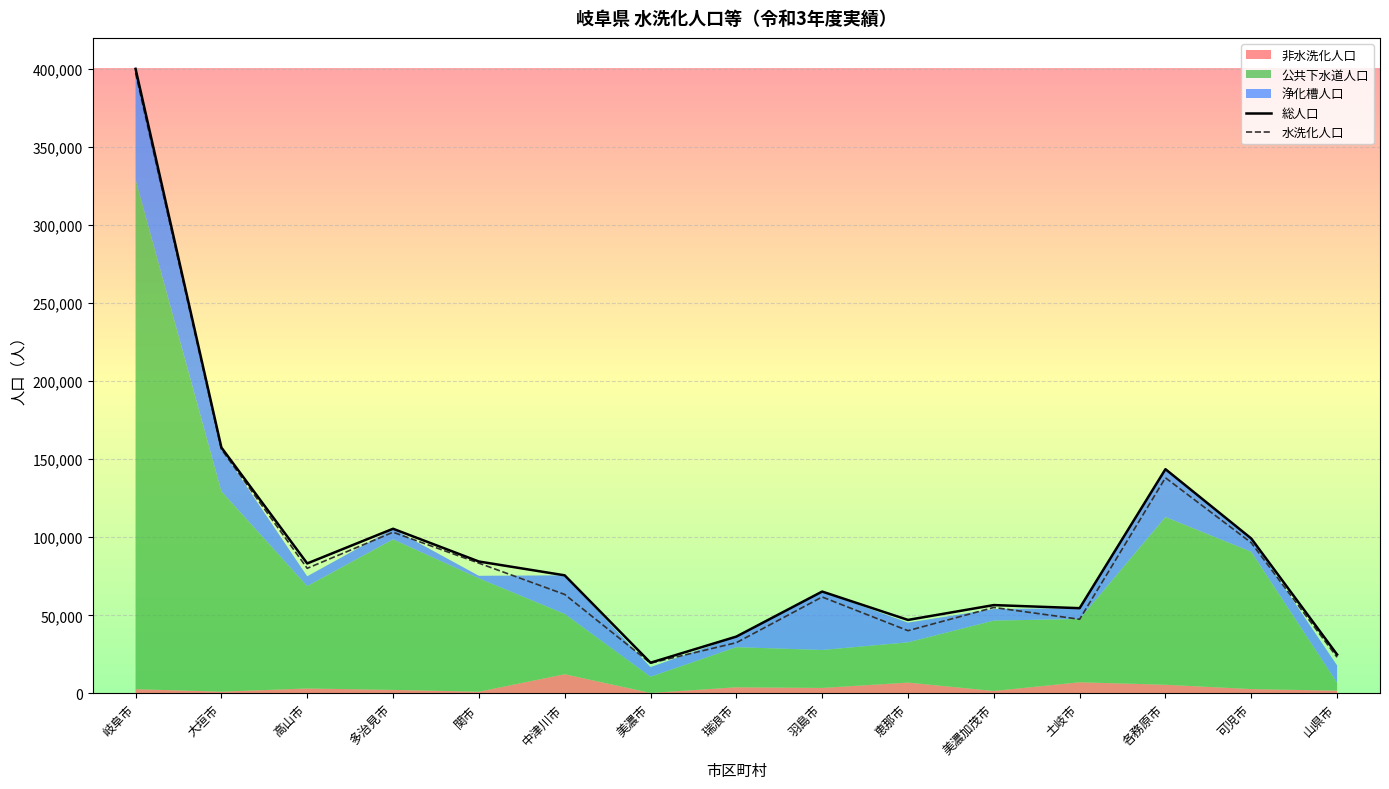

What is the sum of all 総人口 values?

1453529